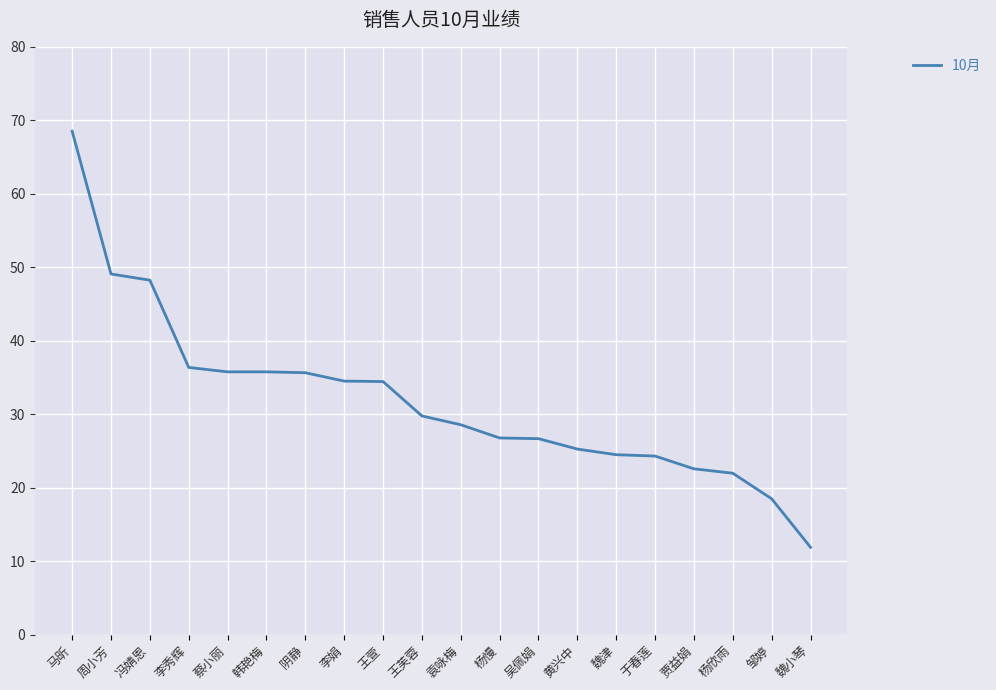

At which label does the data first exceed 29?

马昕